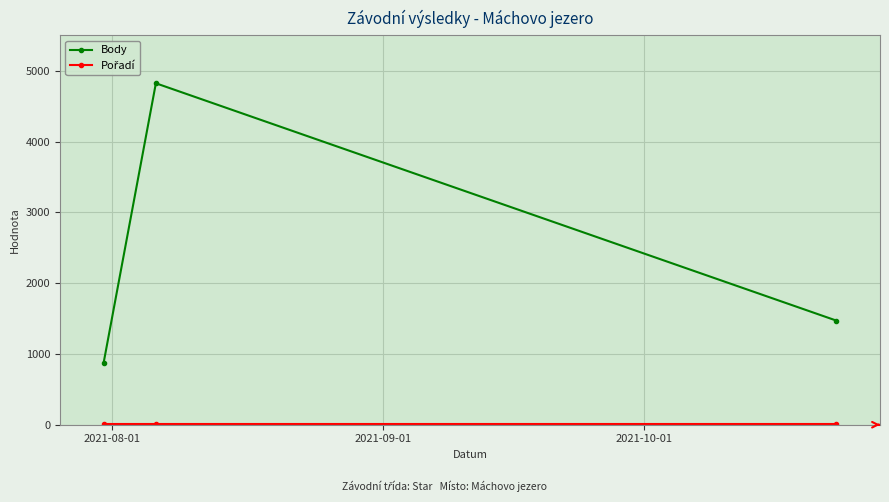

Which series has the largest range (max minus min)?

Body